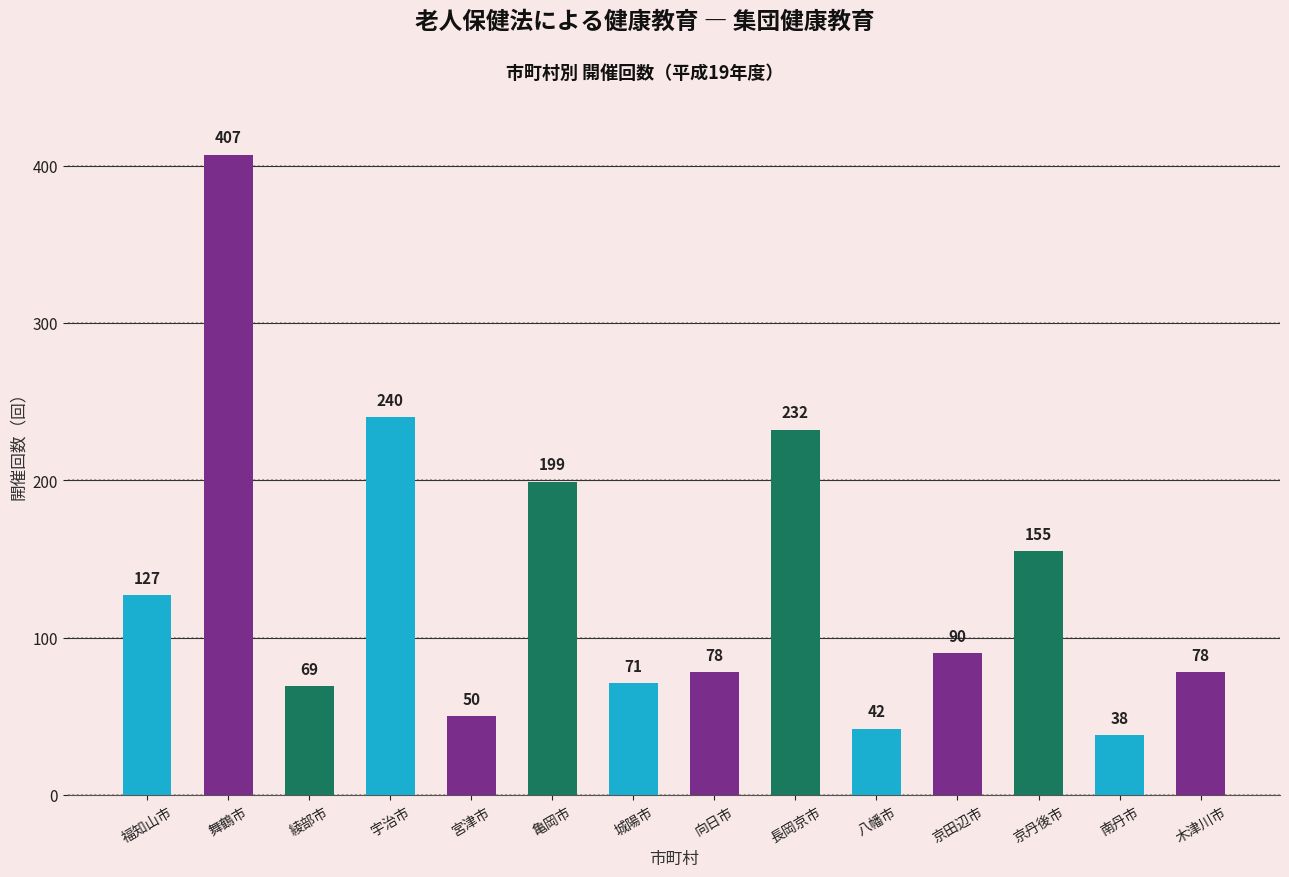

At which category does the chart reach its peak across all series?

舞鶴市